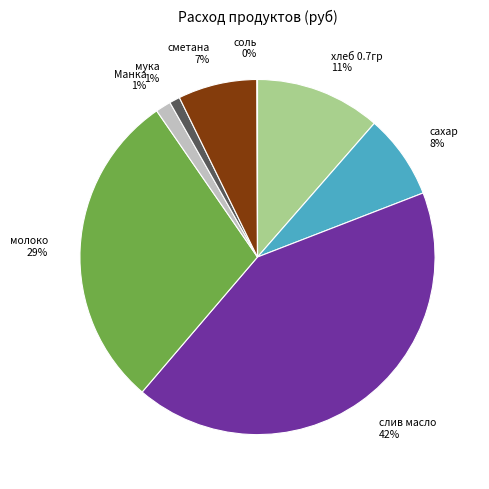

Is there any slice that represents more than half of the pie?

No